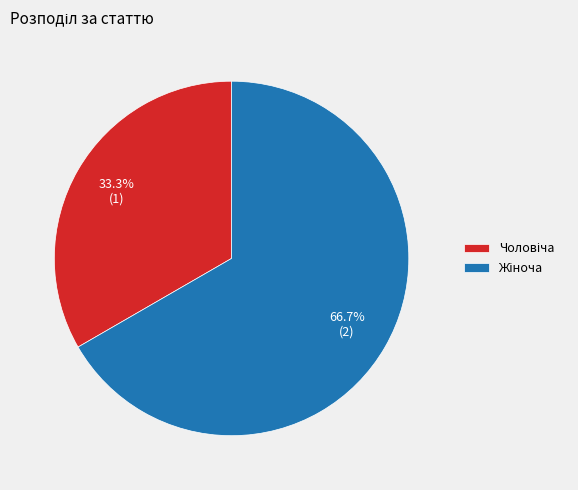

Count the number of slices in the pie.

2